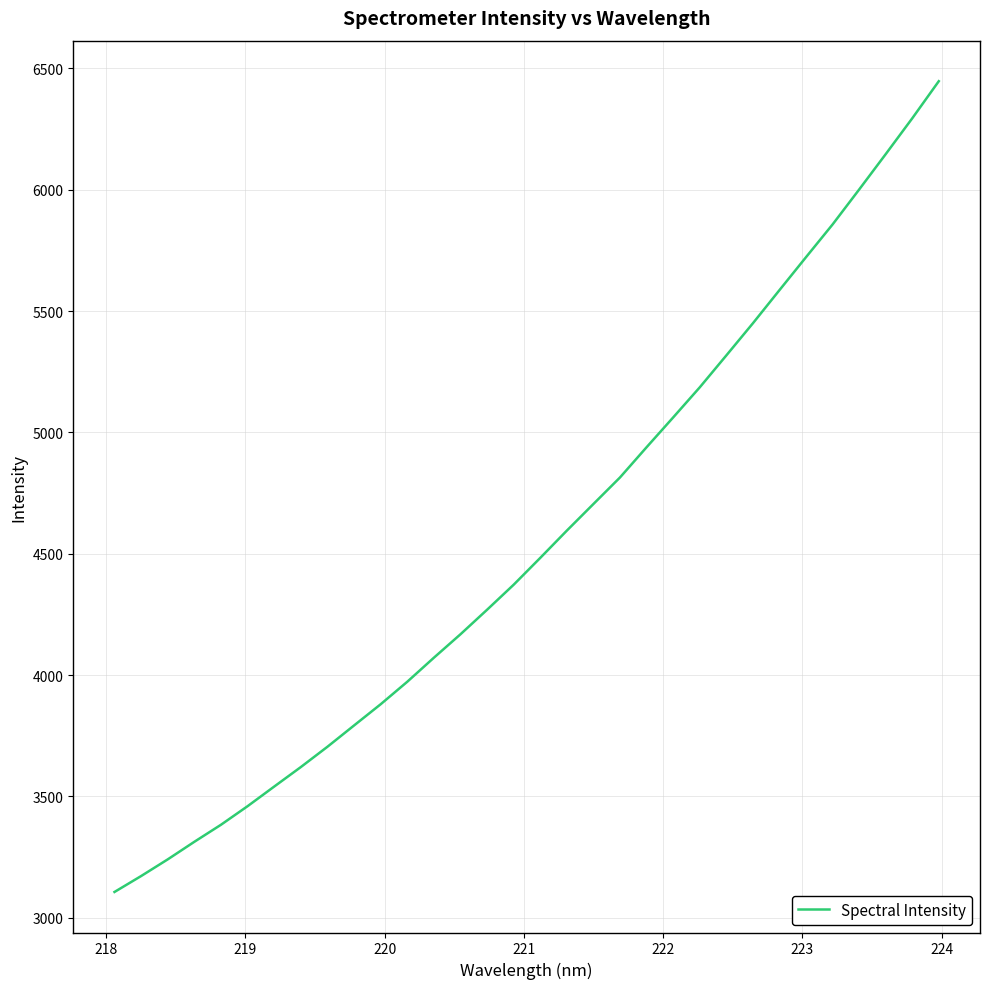

What is the maximum value shown in the chart?

6447.3